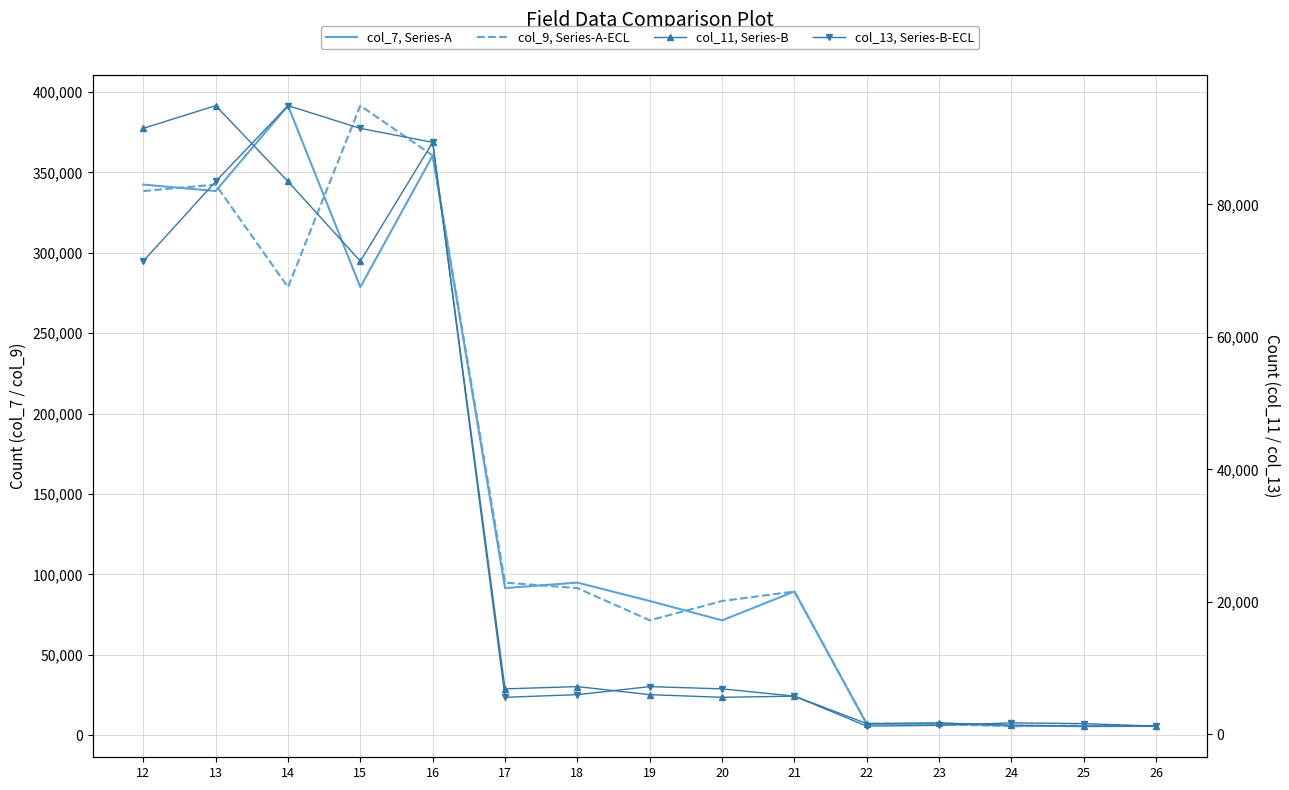

Rank the categories by col_13, Series-B-ECL value from highest to lowest.

14, 15, 16, 13, 12, 19, 20, 18, 21, 17, 24, 25, 23, 22, 26